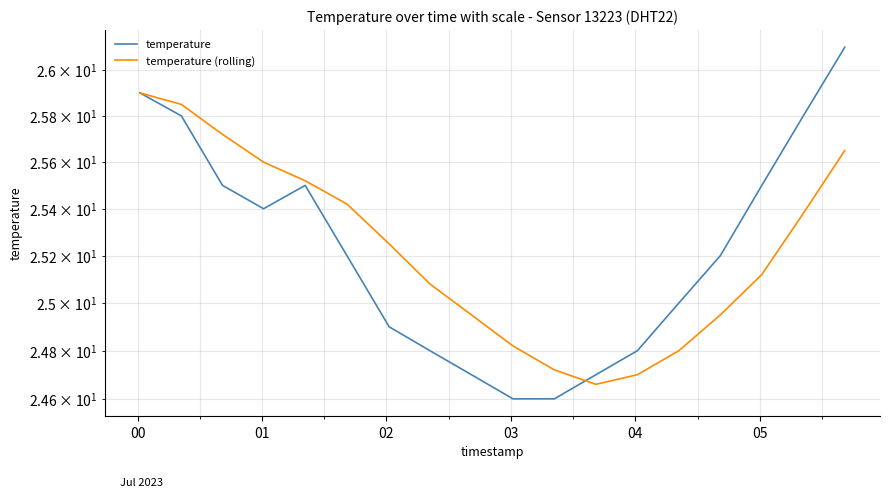

Reading right to left, list all the values displayed in this chart.

temperature: 26.1	25.8	25.5	25.2	25.0	24.8	24.7	24.6	24.6	24.7	24.8	24.9	25.2	25.5	25.4	25.5	25.8	25.9
temperature (rolling): 25.6	25.4	25.1	24.9	24.8	24.7	24.7	24.7	24.8	24.9	25.1	25.2	25.4	25.5	25.6	25.7	25.9	25.9